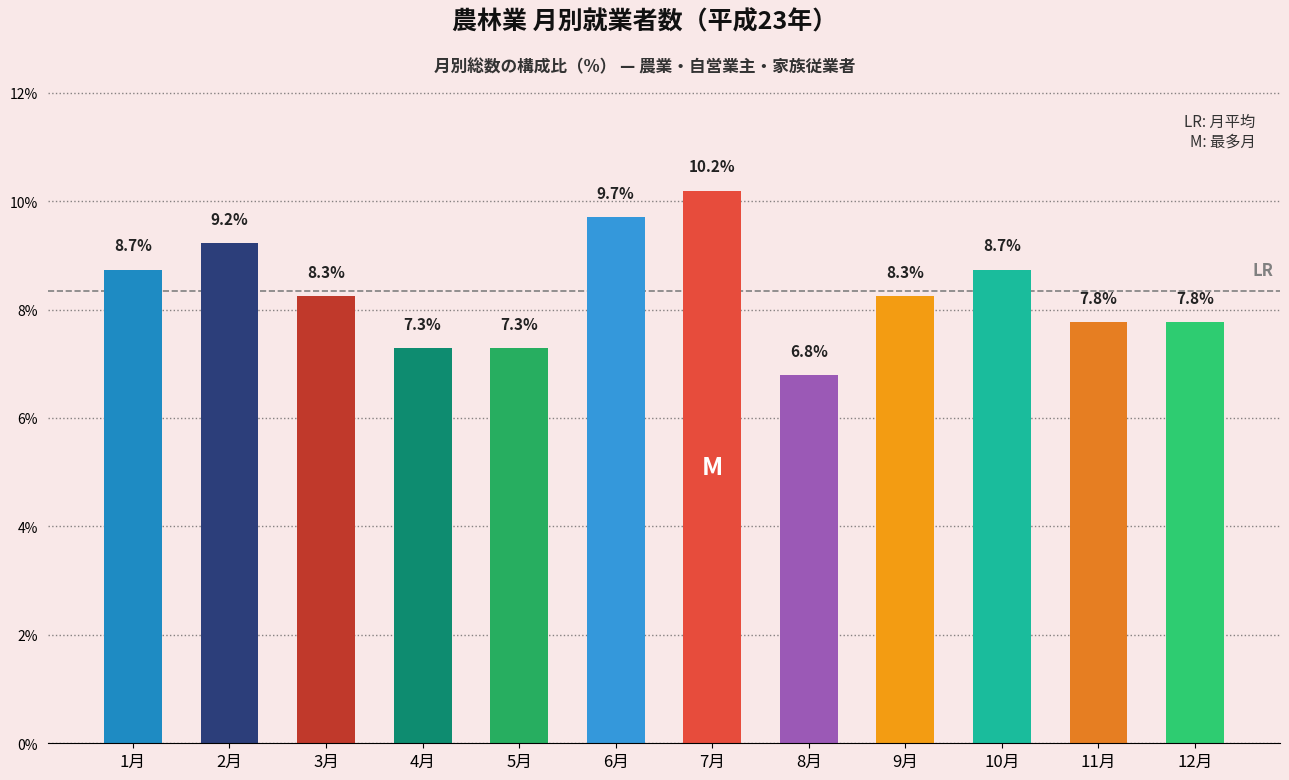

Reading left to right, extract all data points from this chart.

1月=8.7	2月=9.2	3月=8.3	4月=7.3	5月=7.3	6月=9.7	7月=10.2	8月=6.8	9月=8.3	10月=8.7	11月=7.8	12月=7.8